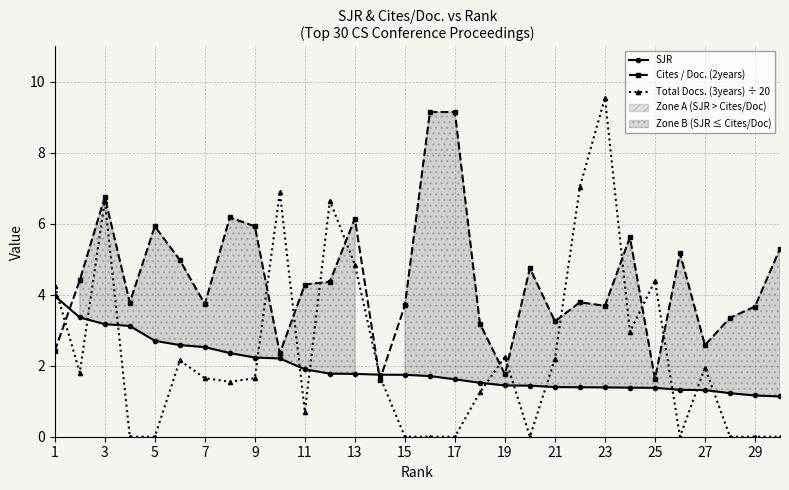

What value does the Cites / Doc. (2years) series have at 23?

3.7